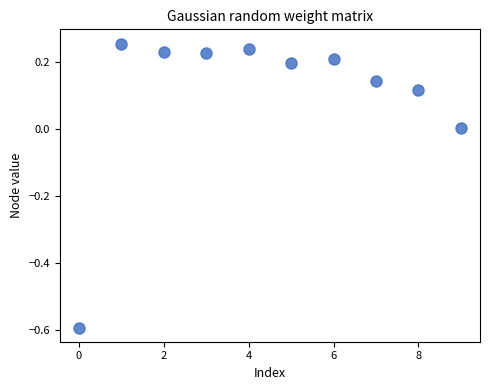

What is the range of Y values (max minus min)?

0.8